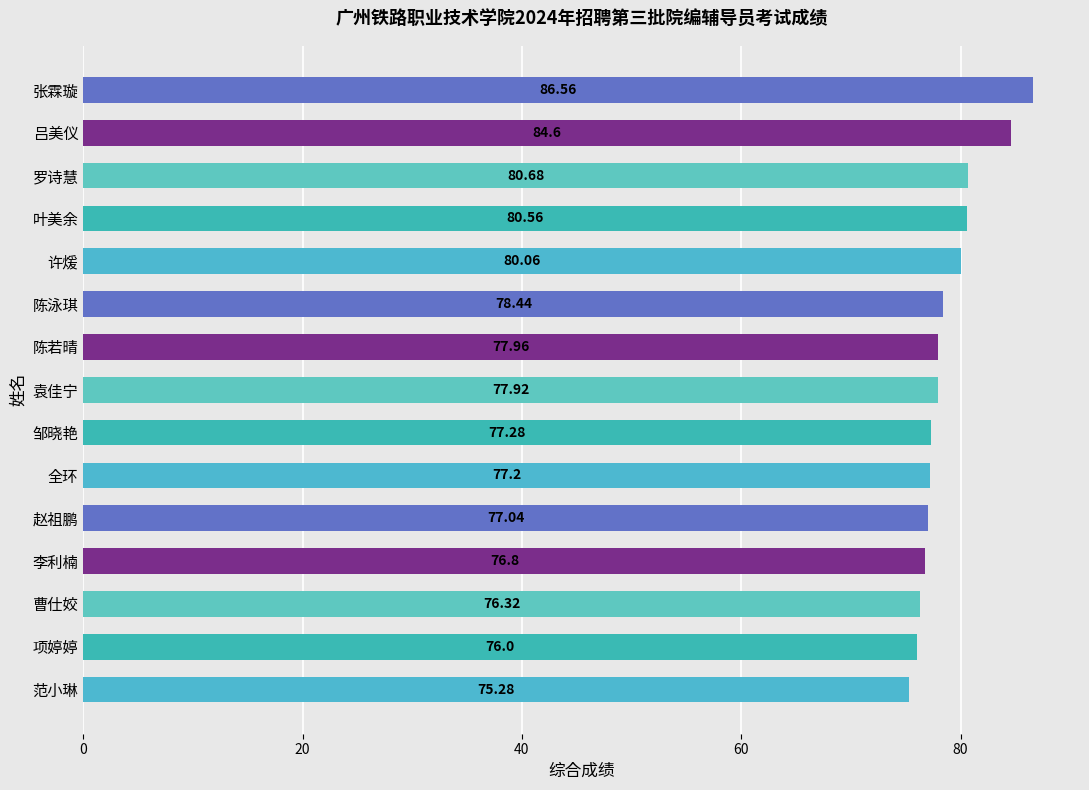

What is the average value?

78.8